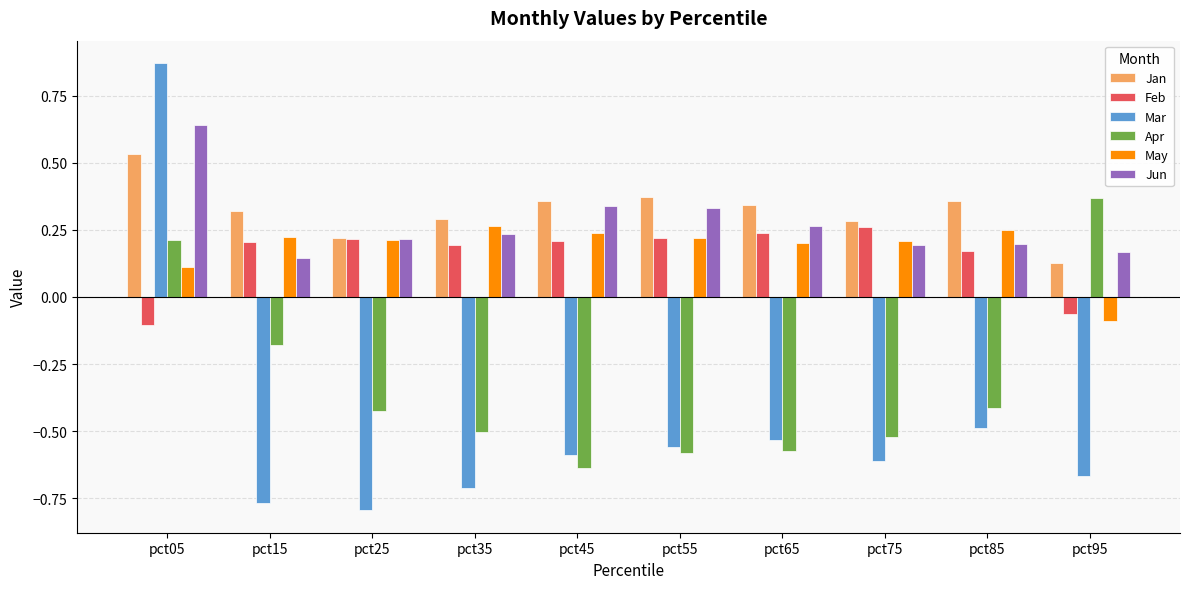

How many Jun values are between 0 and 1?

10